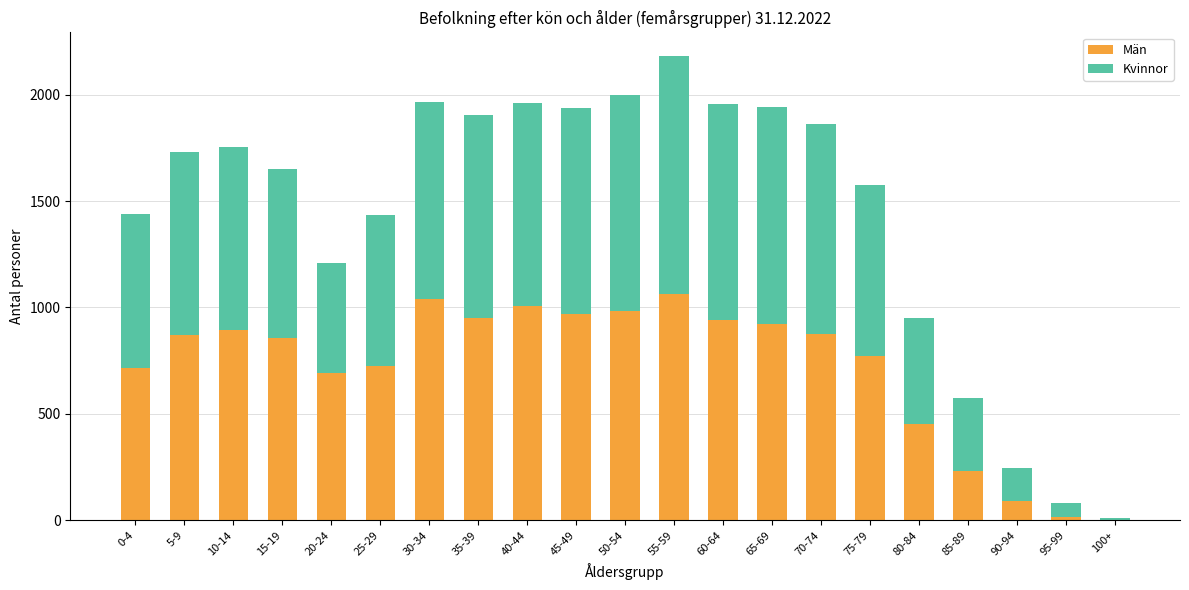

What is the sum of all Män values?

15064